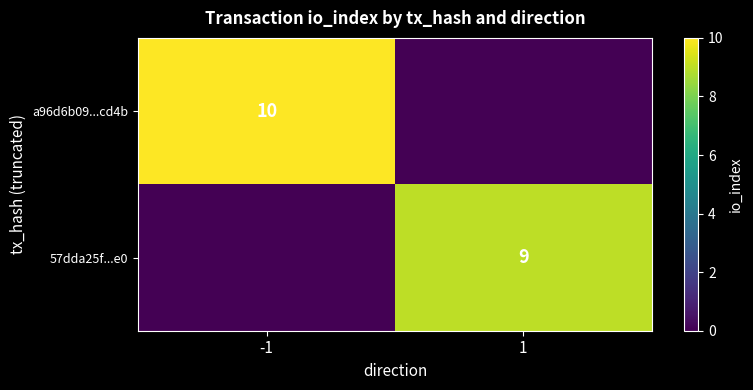

What is the total value across all series at -1?

10